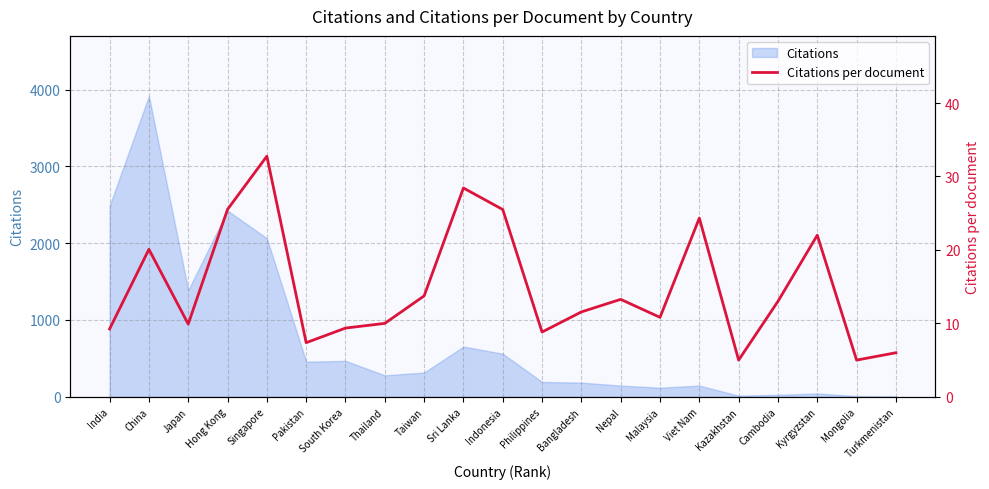

Rank the categories by value from highest to lowest.

Singapore, Sri Lanka, Hong Kong, Indonesia, Viet Nam, Kyrgyzstan, China, Taiwan, Nepal, Cambodia, Bangladesh, Malaysia, Thailand, Japan, South Korea, India, Philippines, Pakistan, Turkmenistan, Kazakhstan, Mongolia